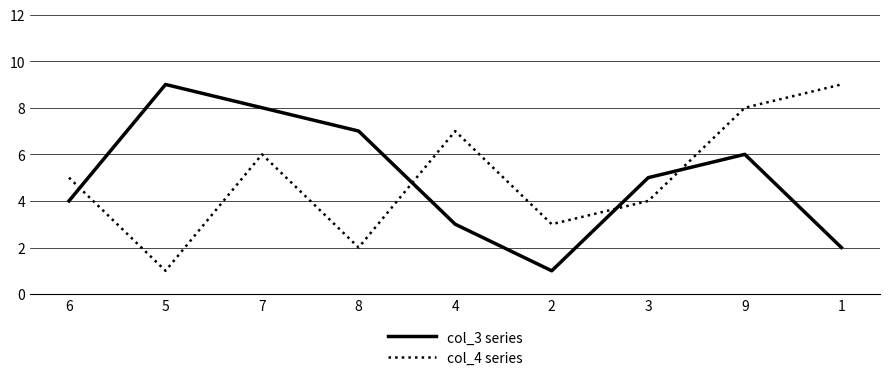

Is the value of col_4 series at 4 greater than the value of col_3 series at 5?

No